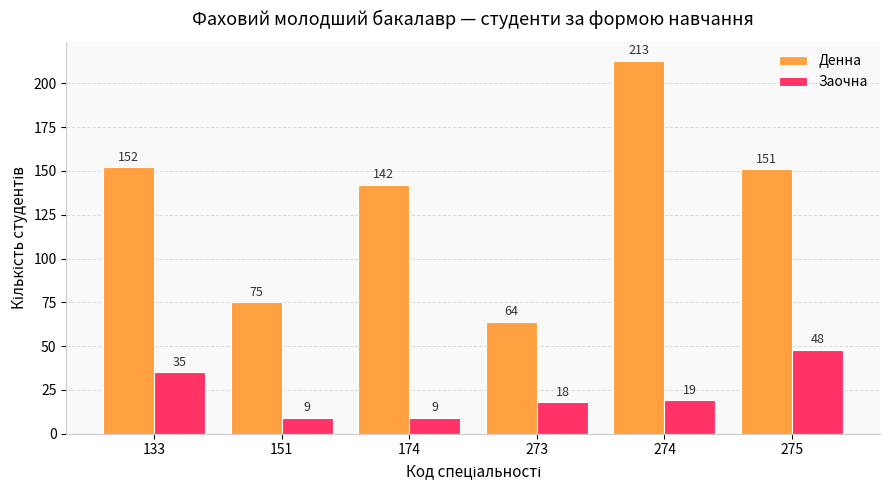

True or false: Заочна has a value of 9 at 174.

True